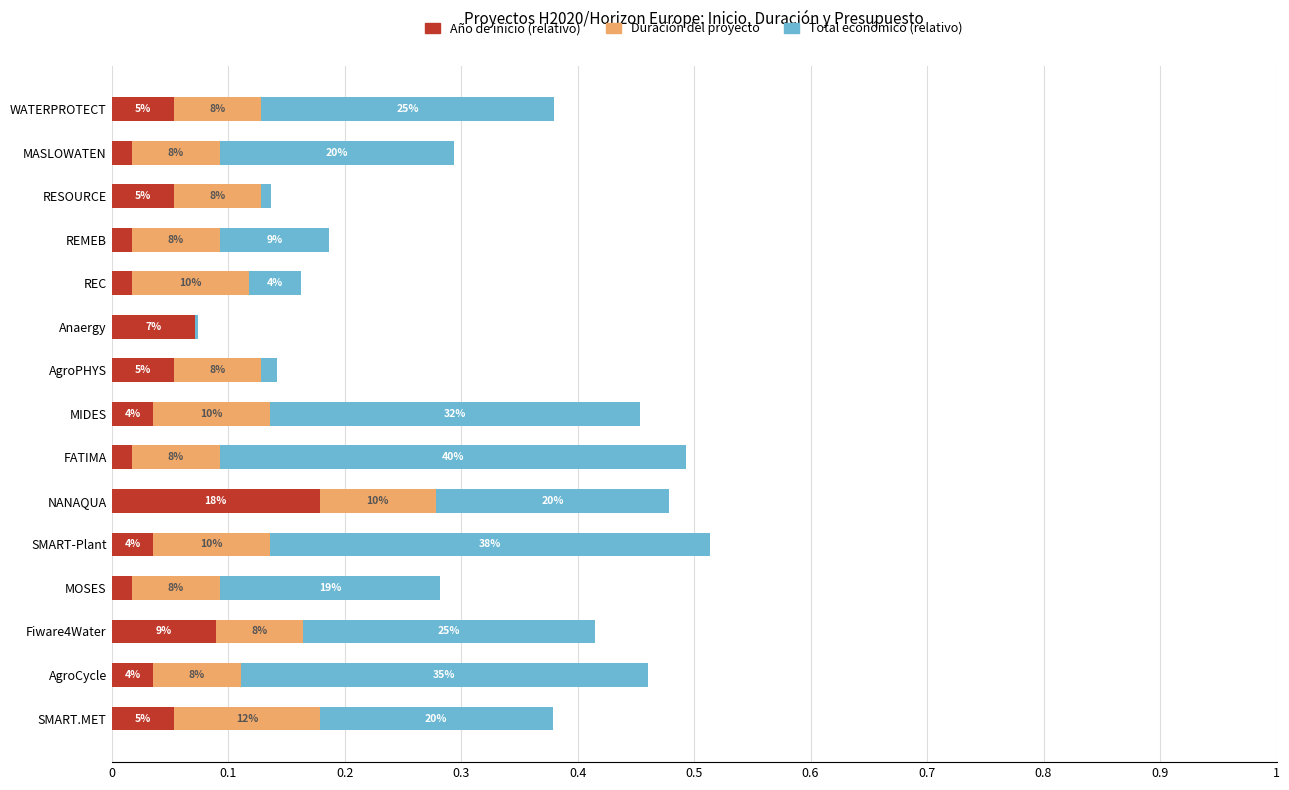

What position from the right is AgroCycle?

2